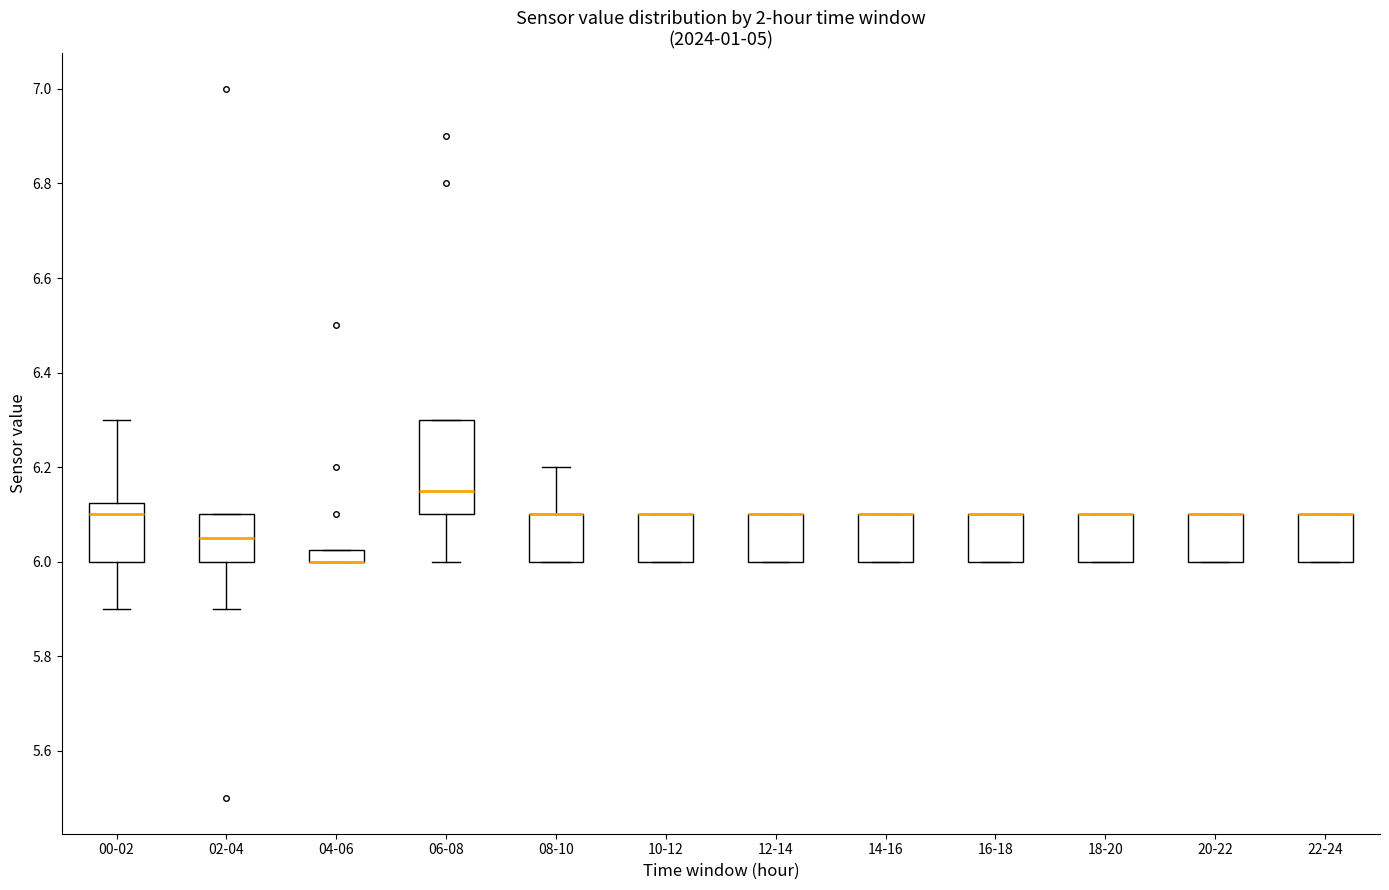

Where is the upper edge of the box for 22-24 on the y-axis? The values are not printed on the chart, so give them approximately, as read against the axis.

6.10